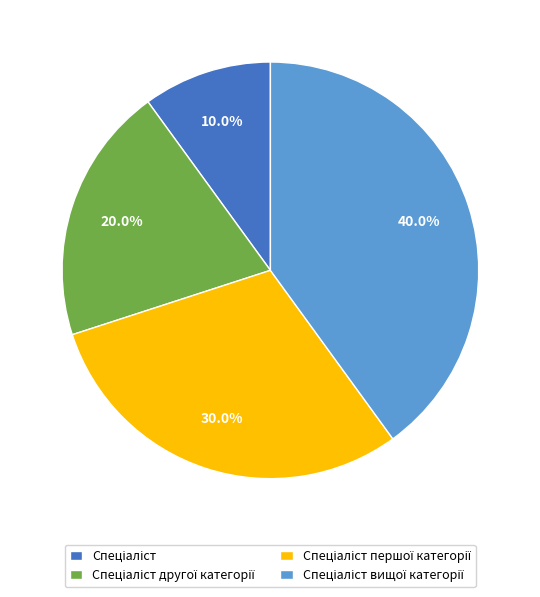

Count the number of slices in the pie.

4